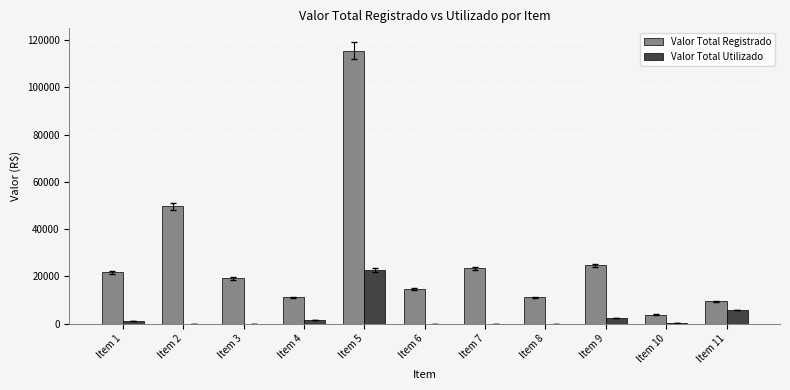

True or false: Valor Total Utilizado has a value of 2240 at Item 9.

True